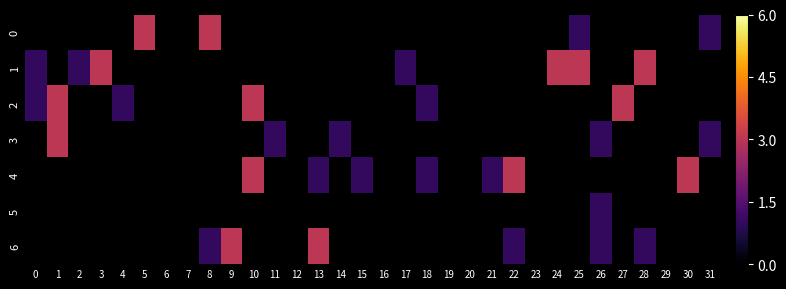

Which series has the widest spread of values?

1